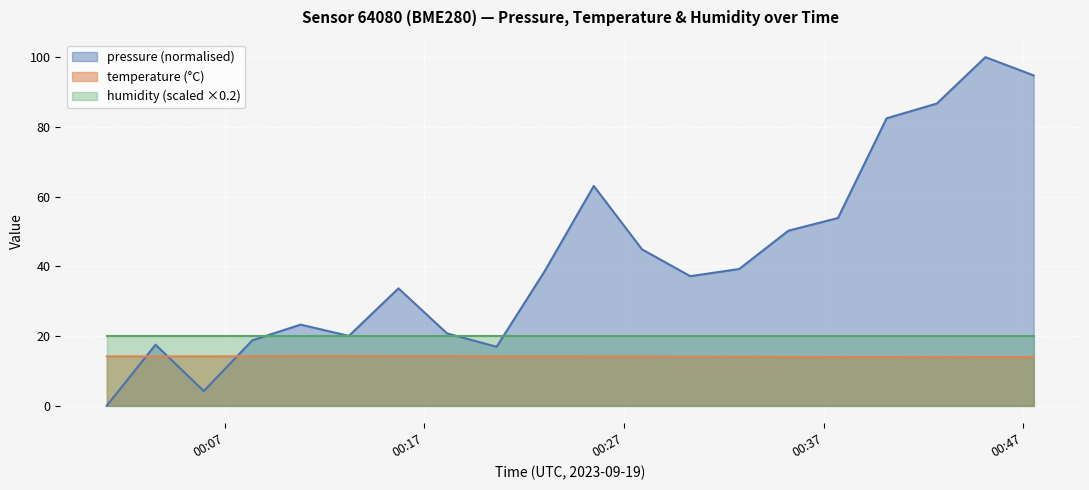

At which label is temperature closest to 14?

2023-09-19T00:37:43